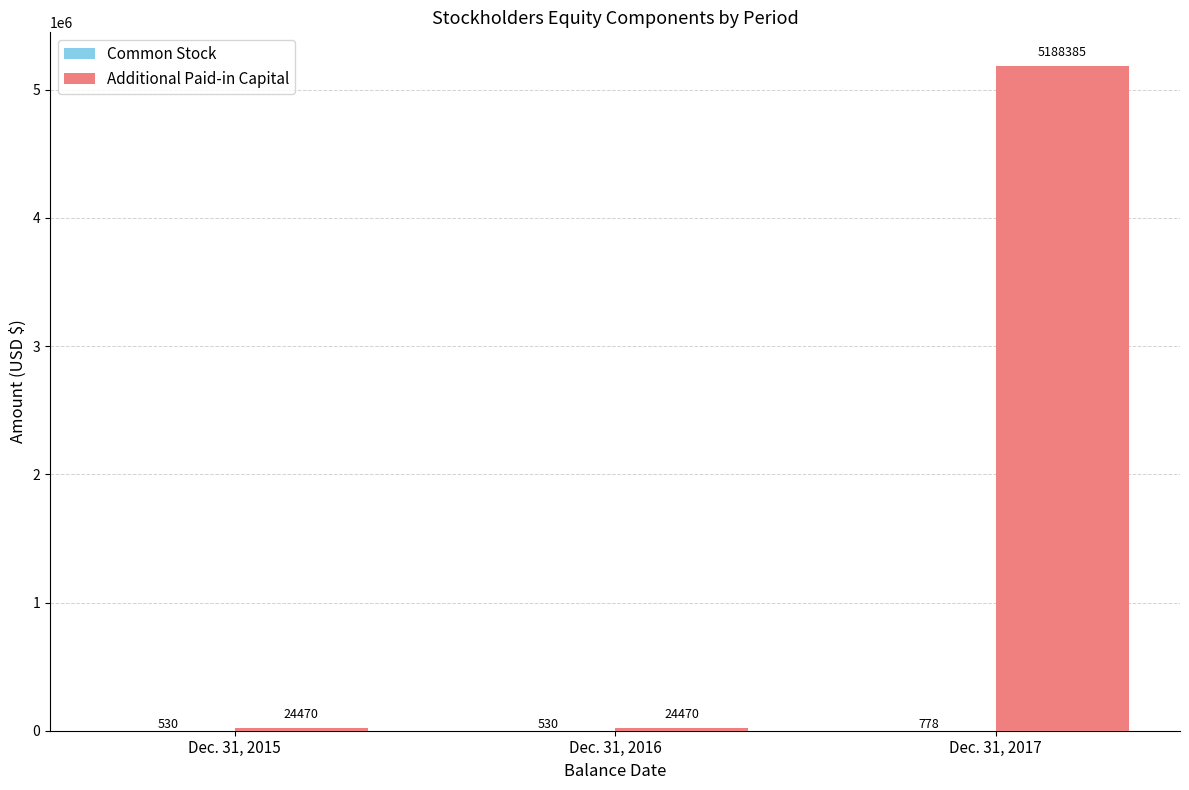

What is the maximum value shown in the chart?

5188385